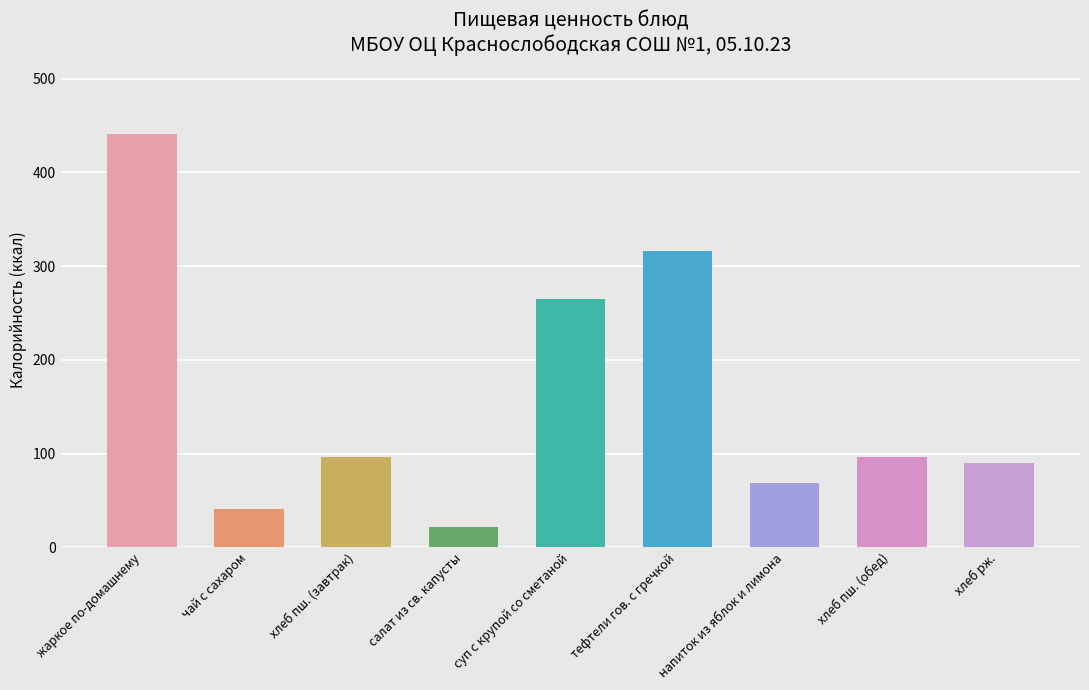

The chart shows a value of 90 at хлеб рж.. True or false?

True